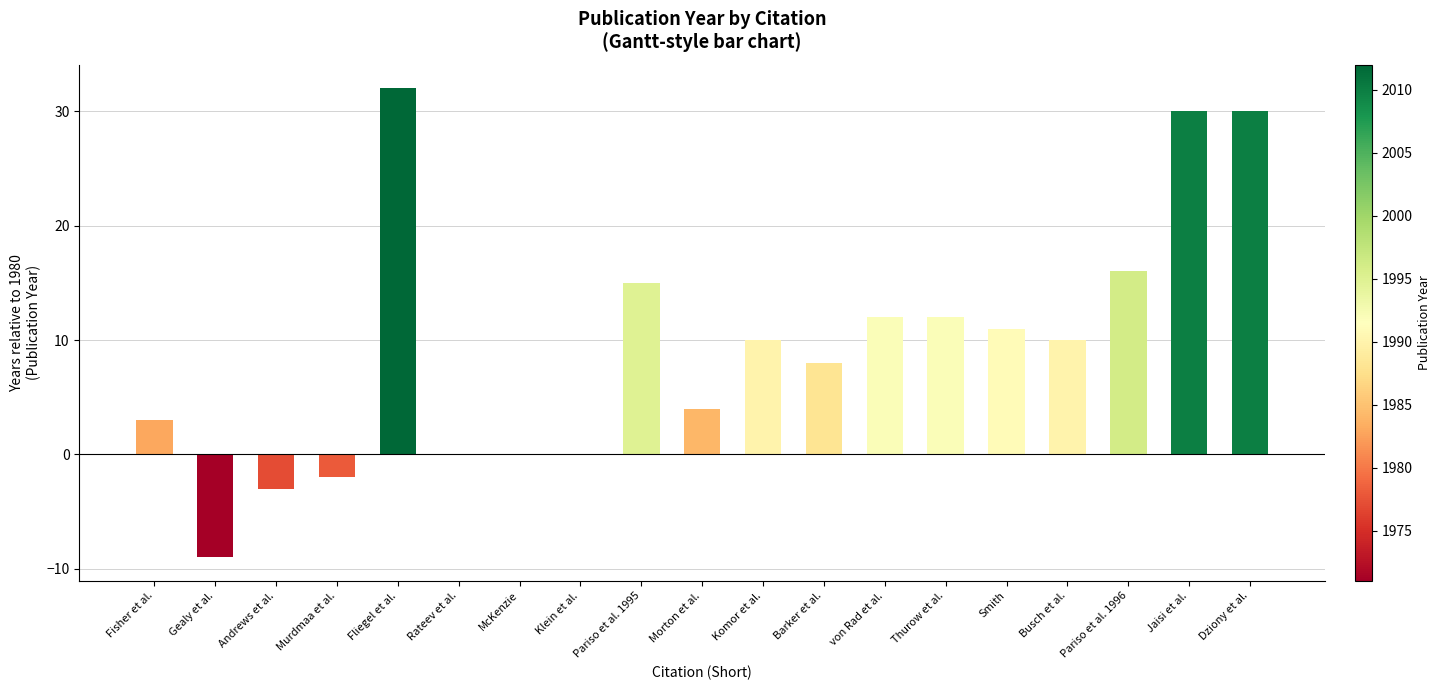

Which has a higher value, Komor et al. or Fisher et al.?

Komor et al.